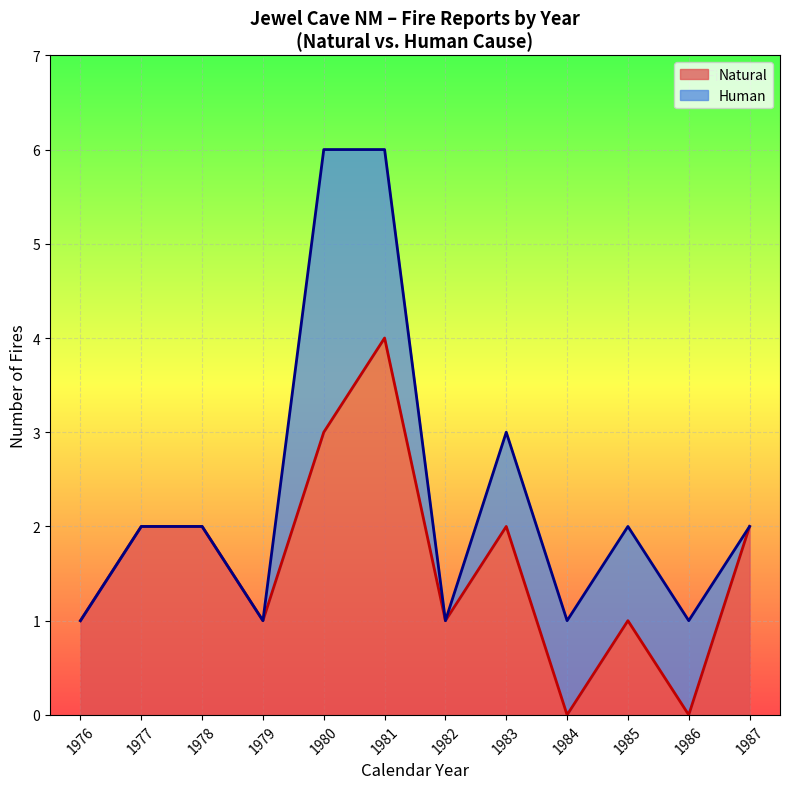

What value does the Natural series have at 1981?

4